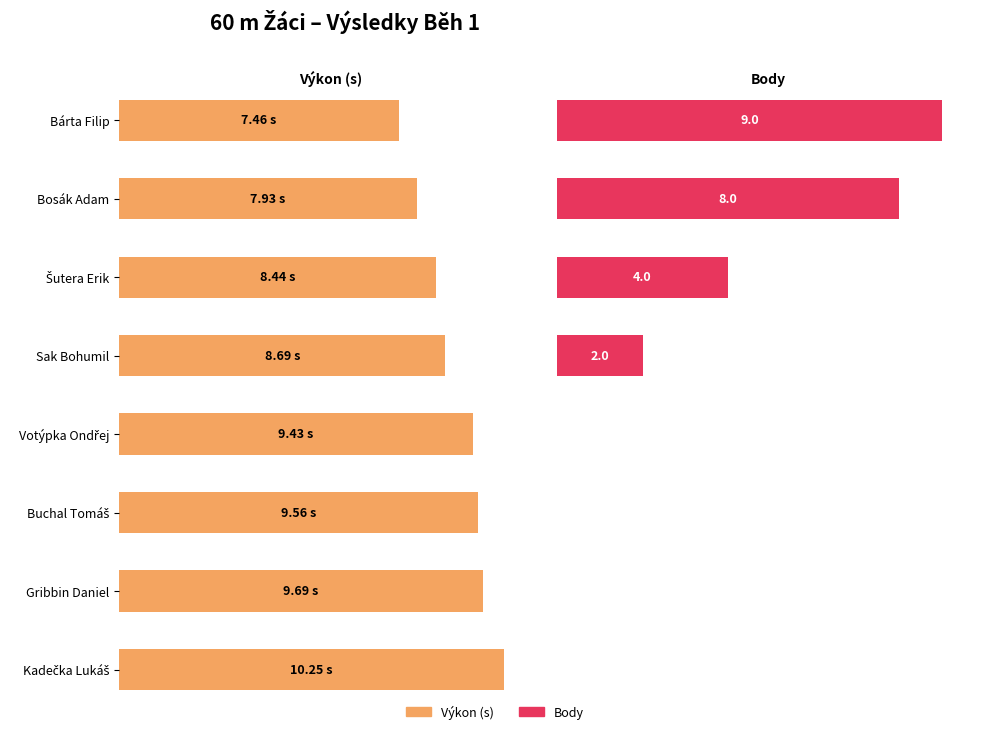

Reading left to right, what are all the values shown in this chart?

Výkon: Bárta Filip=7.5	Bosák Adam=7.9	Šutera Erik=8.4	Sak Bohumil=8.7	Votýpka Ondřej=9.4	Buchal Tomáš=9.6	Gribbin Daniel=9.7	Kadečka Lukáš=10.2
Body: Bárta Filip=9.0	Bosák Adam=8.0	Šutera Erik=4.0	Sak Bohumil=2.0	Votýpka Ondřej=0.0	Buchal Tomáš=0.0	Gribbin Daniel=0.0	Kadečka Lukáš=0.0